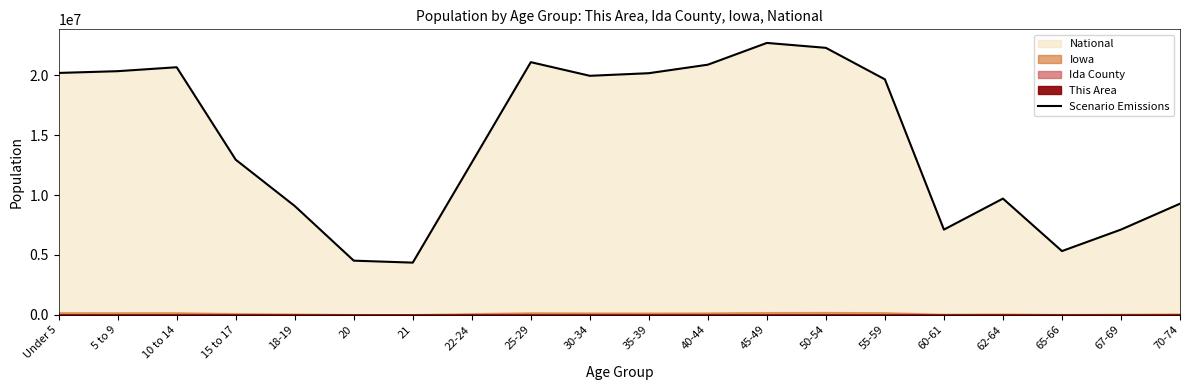

Approximately how many times larger is the value at 25-29 compared to 55-59?

1.1